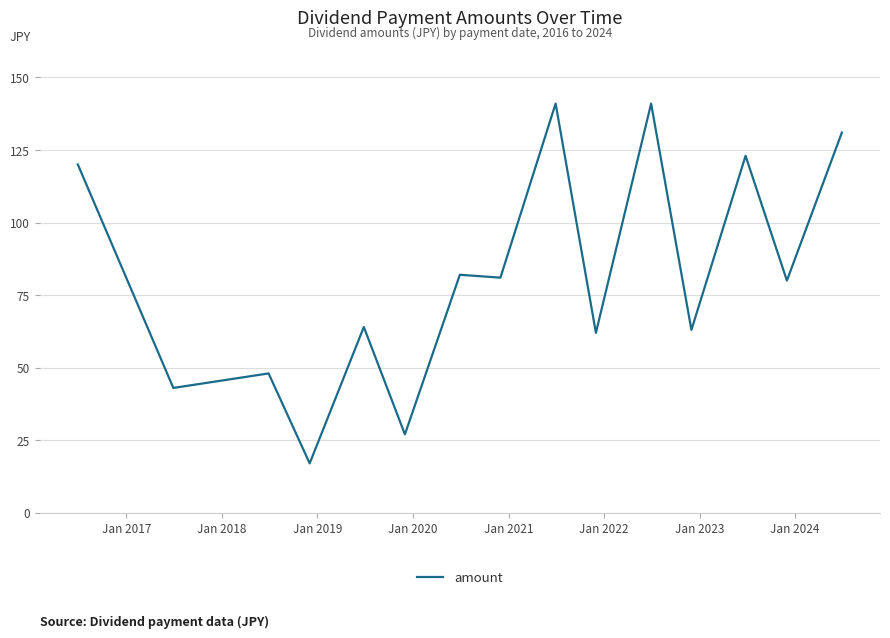

What is the maximum value shown in the chart?

141